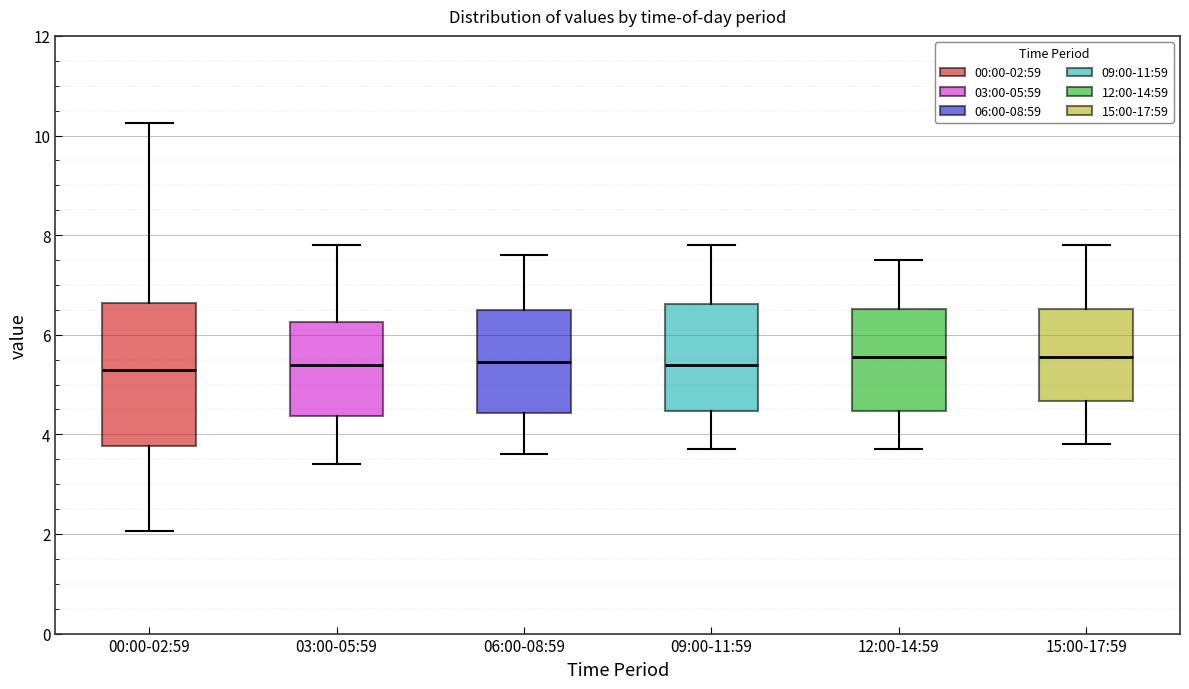

Reading left to right, read every box against the y-axis: the position of its median line, the range the box covers, and the ends of its whiskers. The values are not printed on the chart, so give them approximately, as read against the axis.

00:00-02:59: median 5.2, box 3.8 to 6.6, whiskers 2.0 to 10.2
03:00-05:59: median 5.4, box 4.4 to 6.2, whiskers 3.4 to 7.8
06:00-08:59: median 5.4, box 4.4 to 6.4, whiskers 3.6 to 7.6
09:00-11:59: median 5.4, box 4.4 to 6.6, whiskers 3.8 to 7.8
12:00-14:59: median 5.6, box 4.4 to 6.6, whiskers 3.8 to 7.6
15:00-17:59: median 5.6, box 4.6 to 6.6, whiskers 3.8 to 7.8